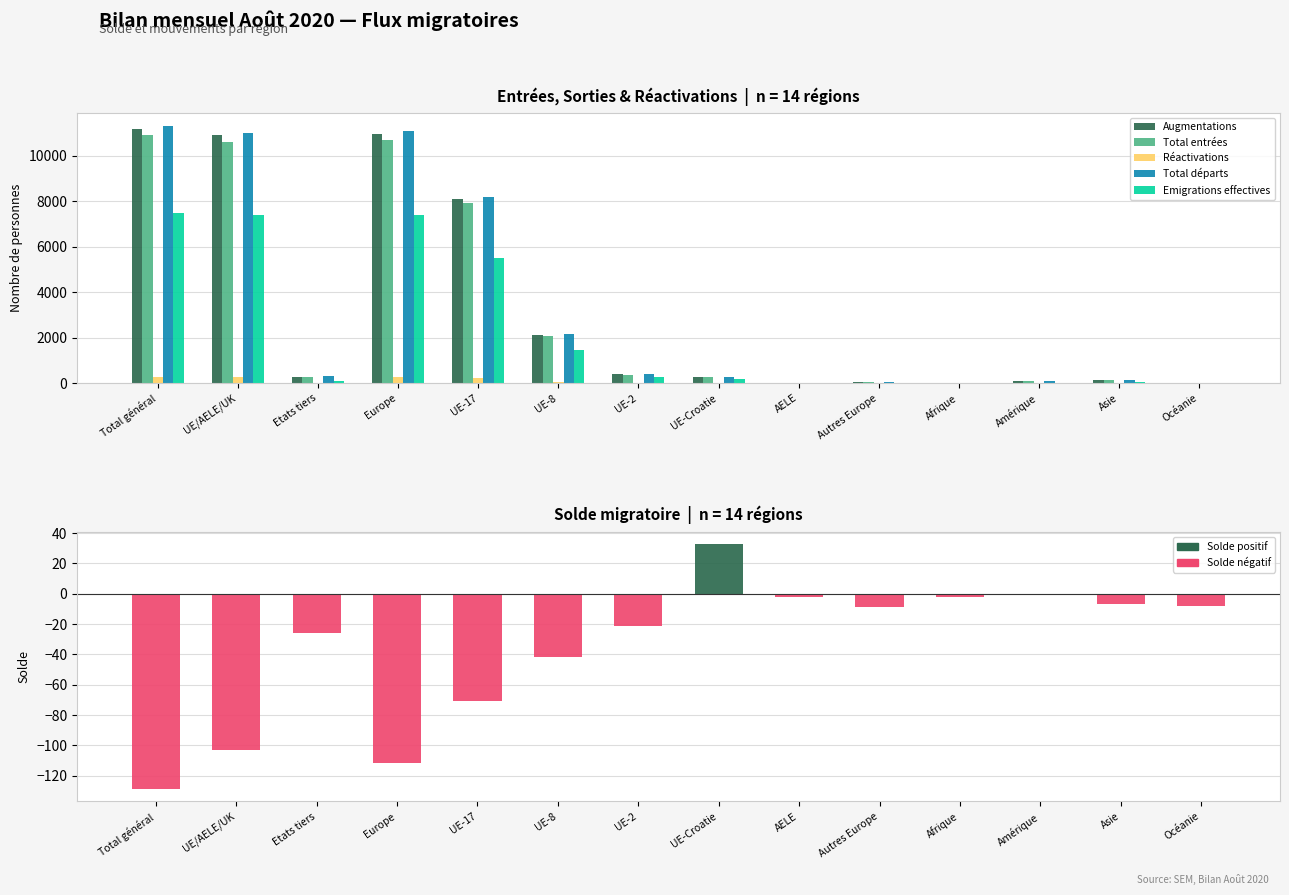

At which label is Emigrations effectives closest to 3733?

UE-17